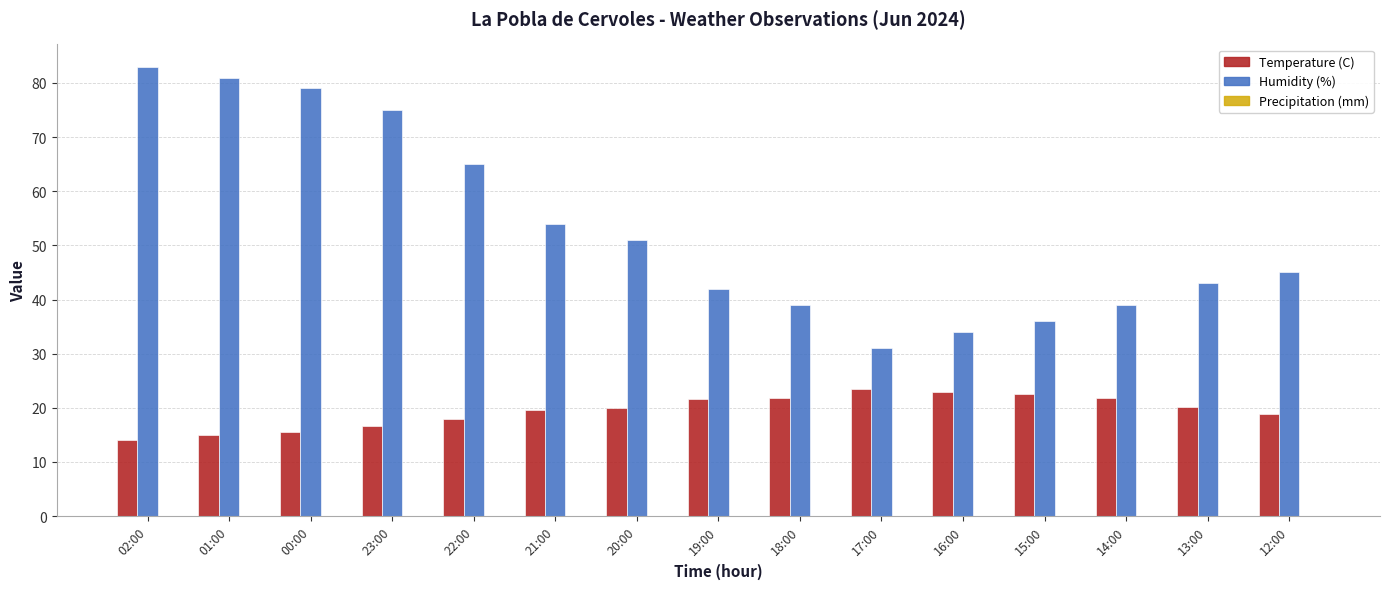

Which series has the largest range (max minus min)?

Humidity (%)